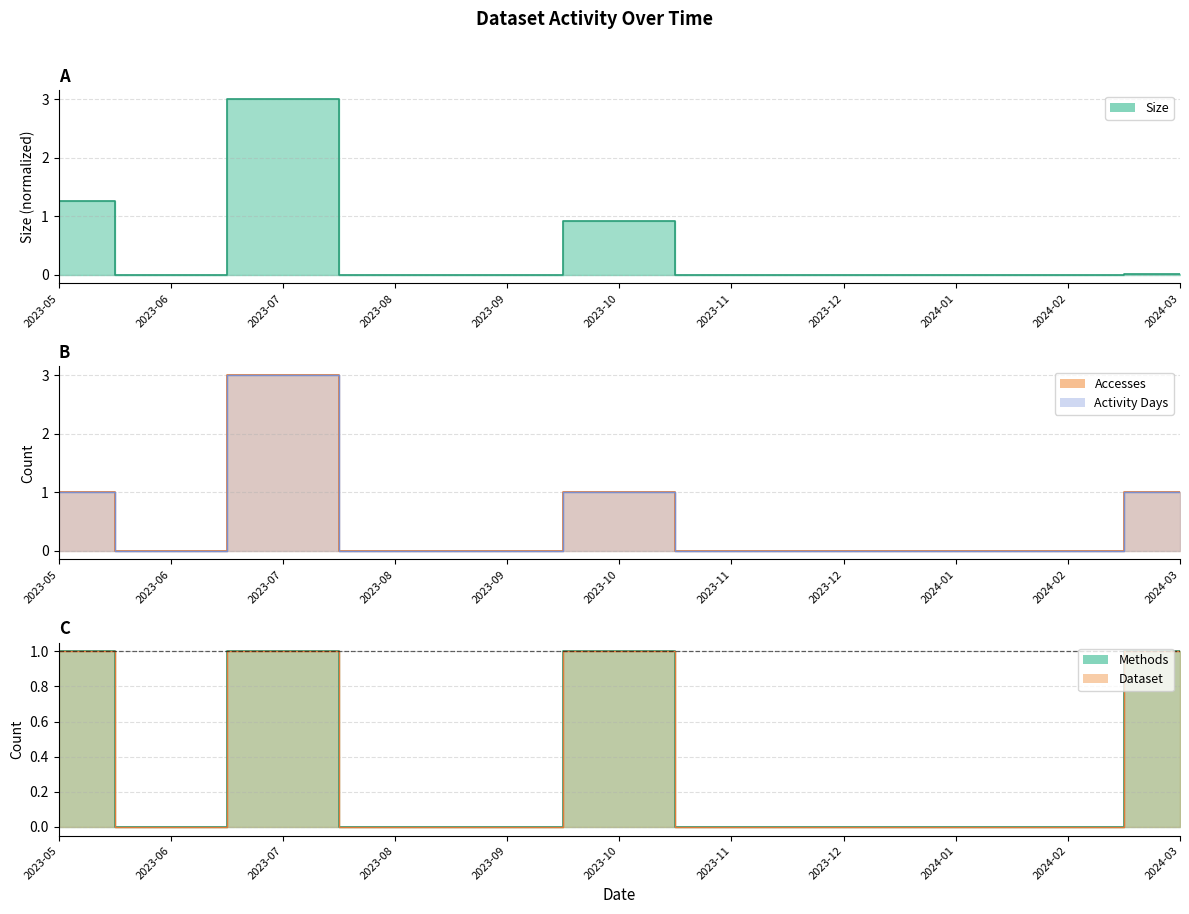

What is the label of the 7th point from the left?

2023-11